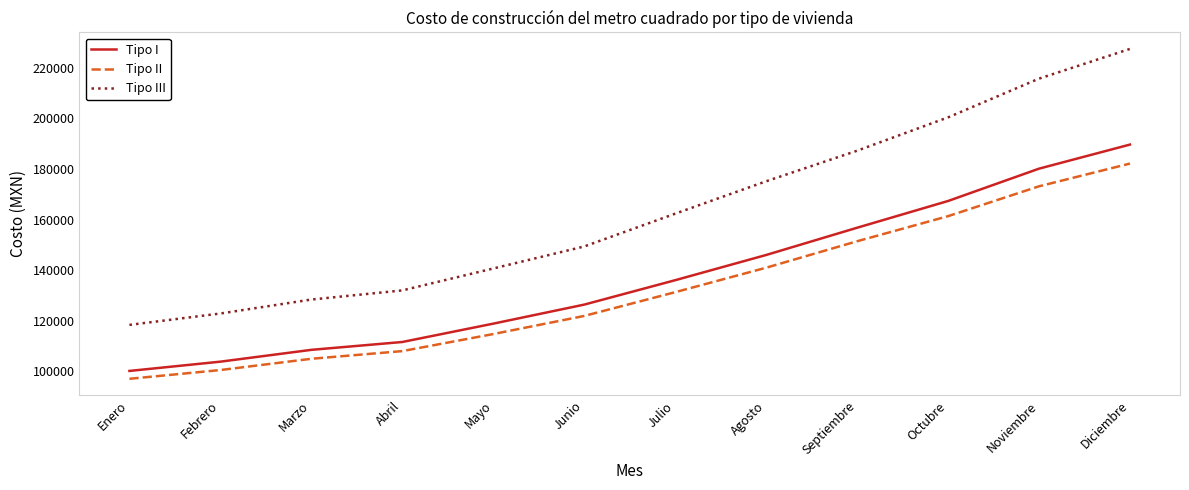

What position from the right is Septiembre?

4